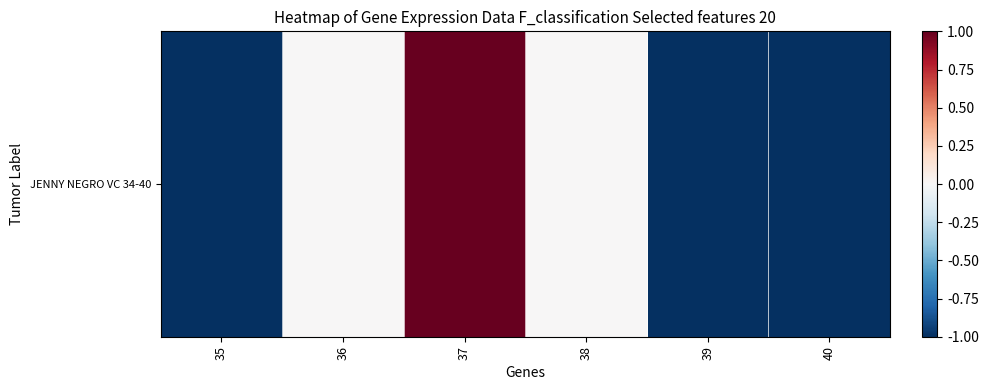

How many negative values are there?

3